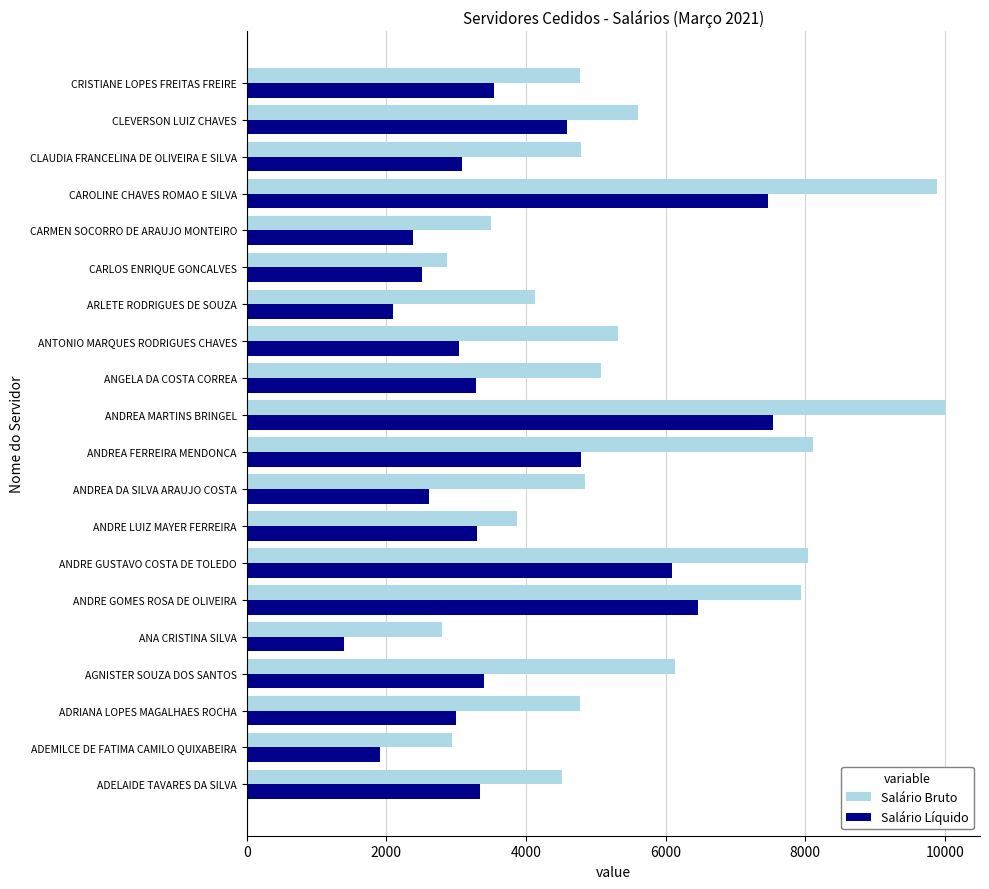

Which category has the lowest value across all series?

ANA CRISTINA SILVA